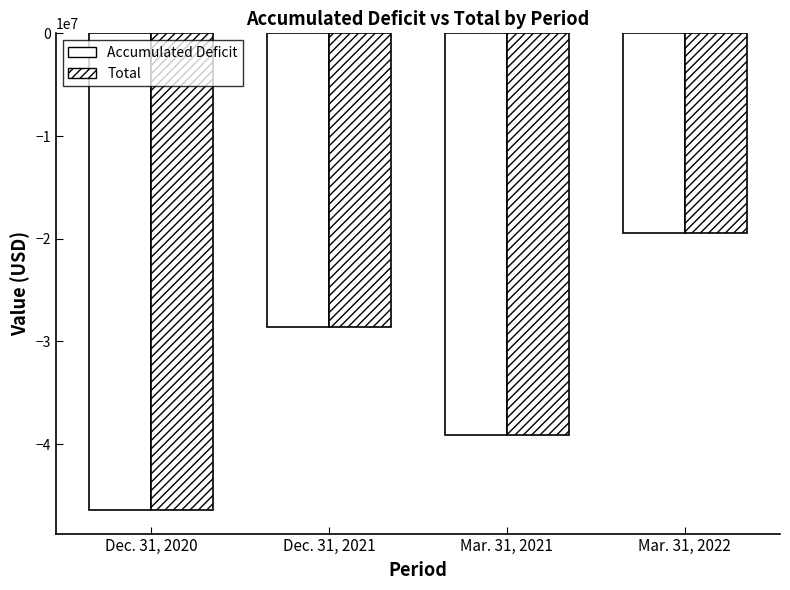

Where is Total nearest to the value -32904419?

Dec. 31, 2021